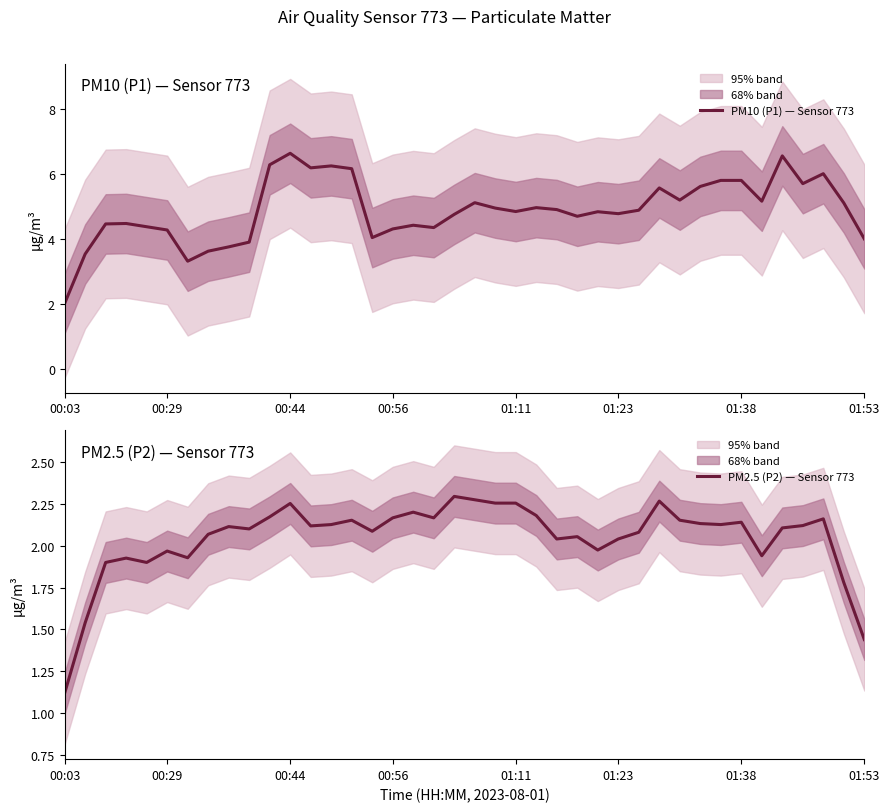

What is the value of the PM10 (P1) — Sensor 773 point at the 12th from the left?

6.6